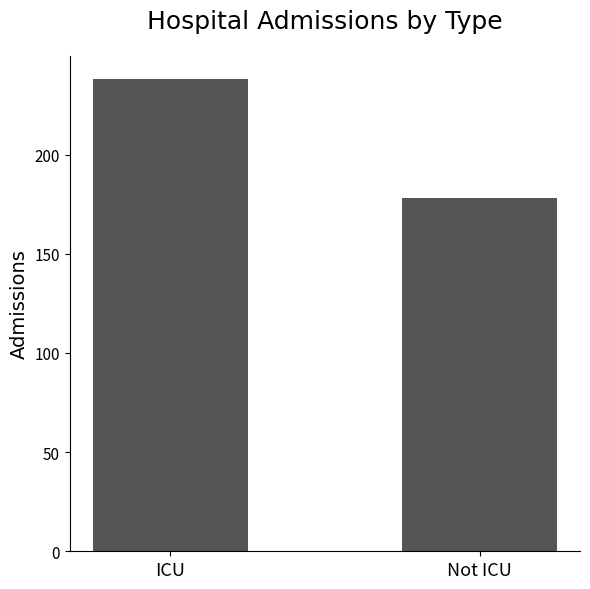

Approximately how many times larger is the value at ICU compared to Not ICU?

1.3